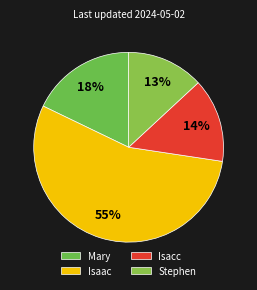

How many slices are in this pie chart?

4